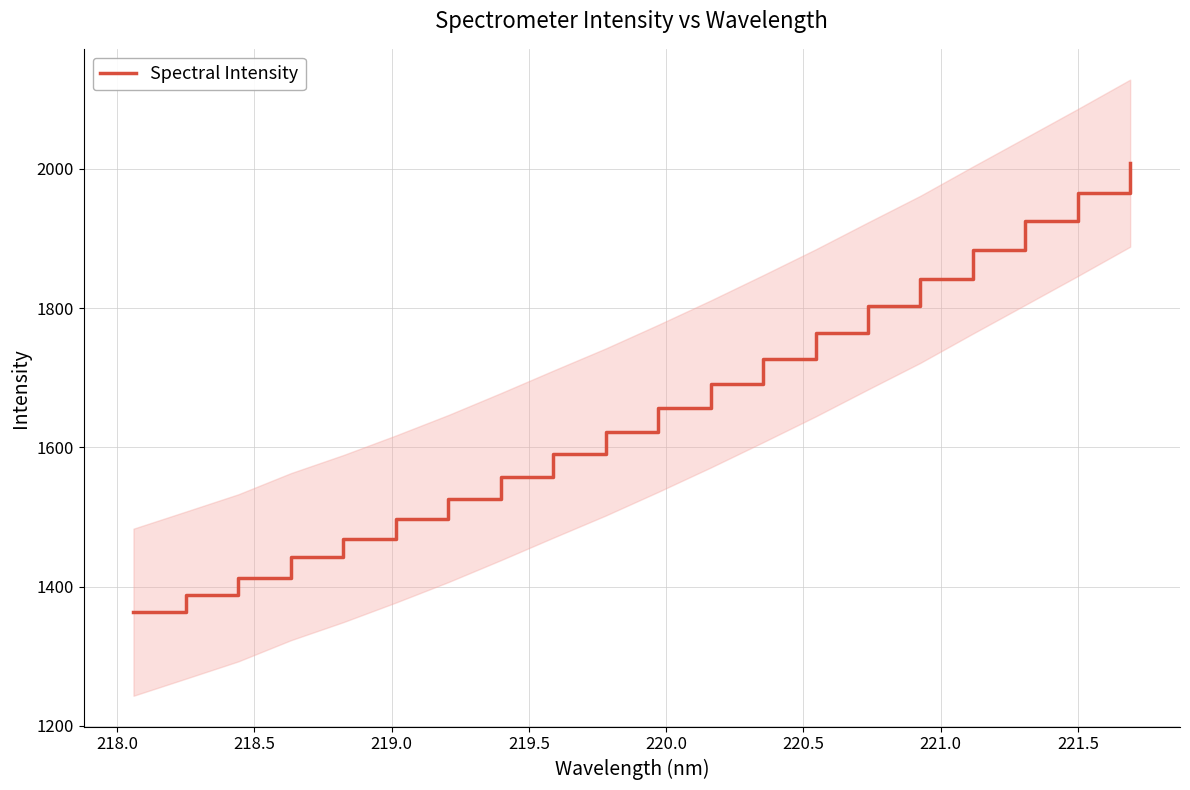

What is the minimum value shown in the chart?

1363.3